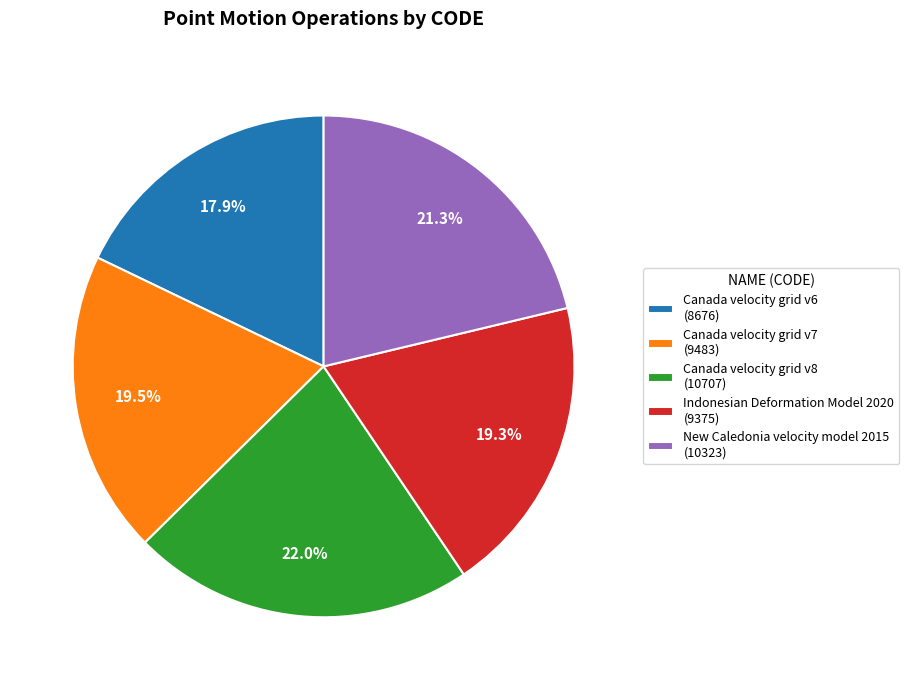

Does any single category account for the majority?

No